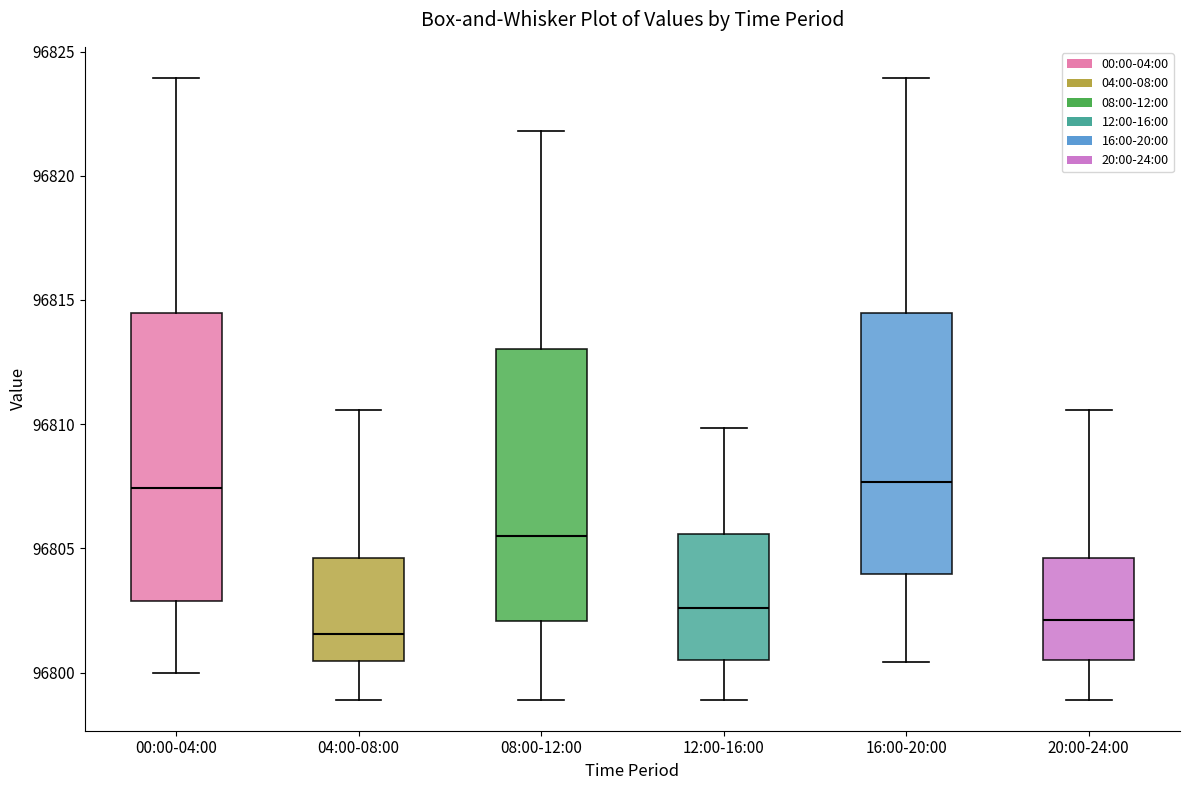

Which box's median line is the lowest?

04:00-08:00